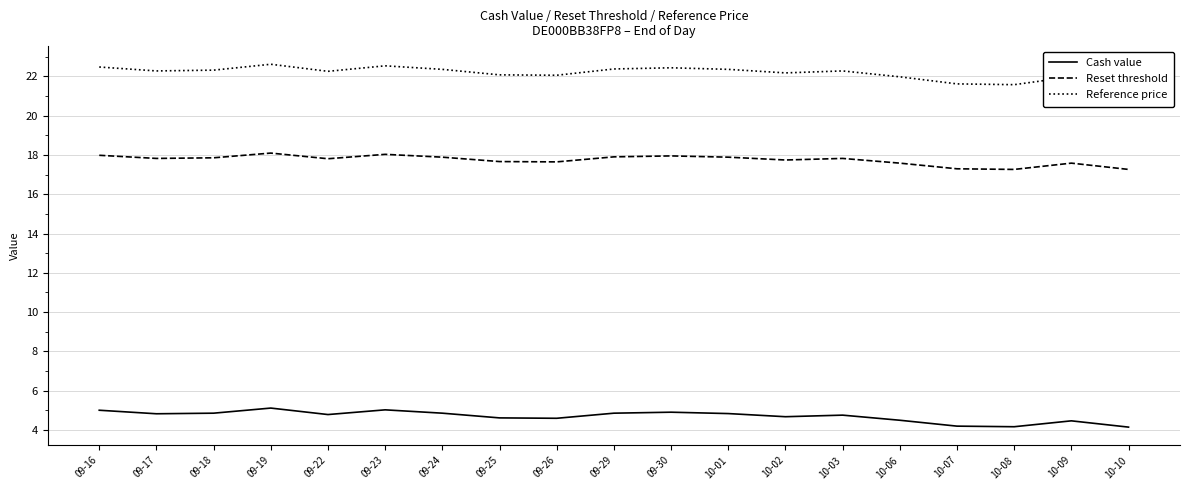

Rank the series by their maximum value, from lowest to highest.

Cash value, Reset threshold, Reference price